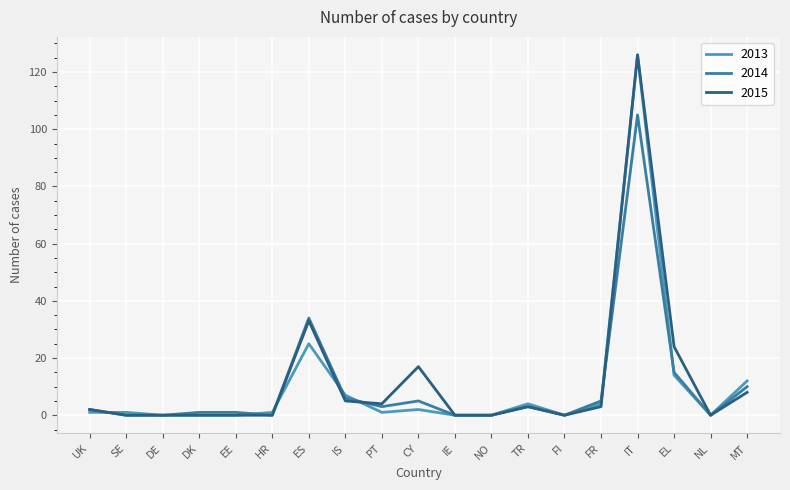

Is it true that 2014 equals 15 at EL?

True